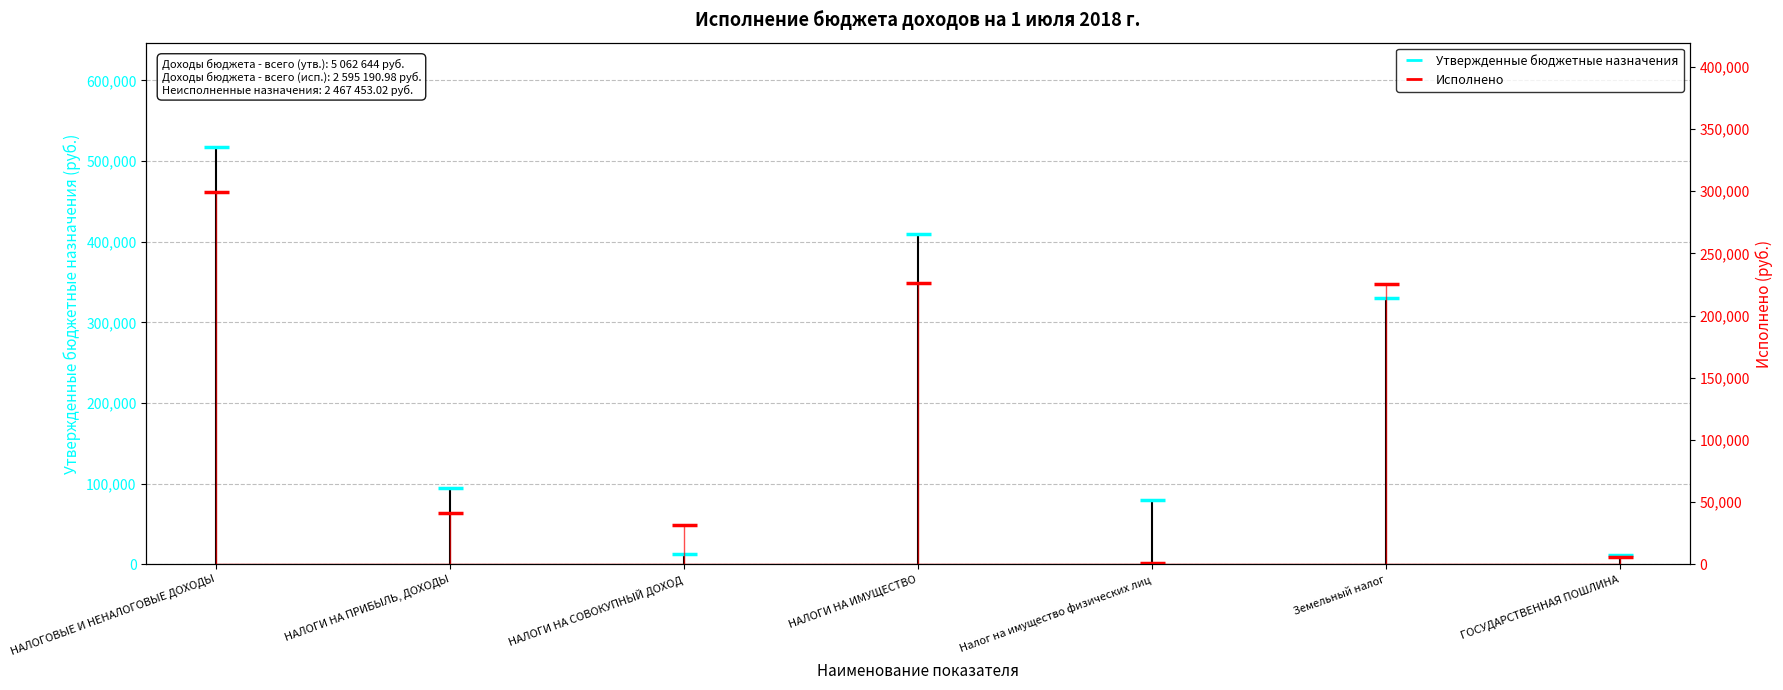

How many intersections are there between Утвержденные бюджетные назначения (cap) and Исполнено?

2